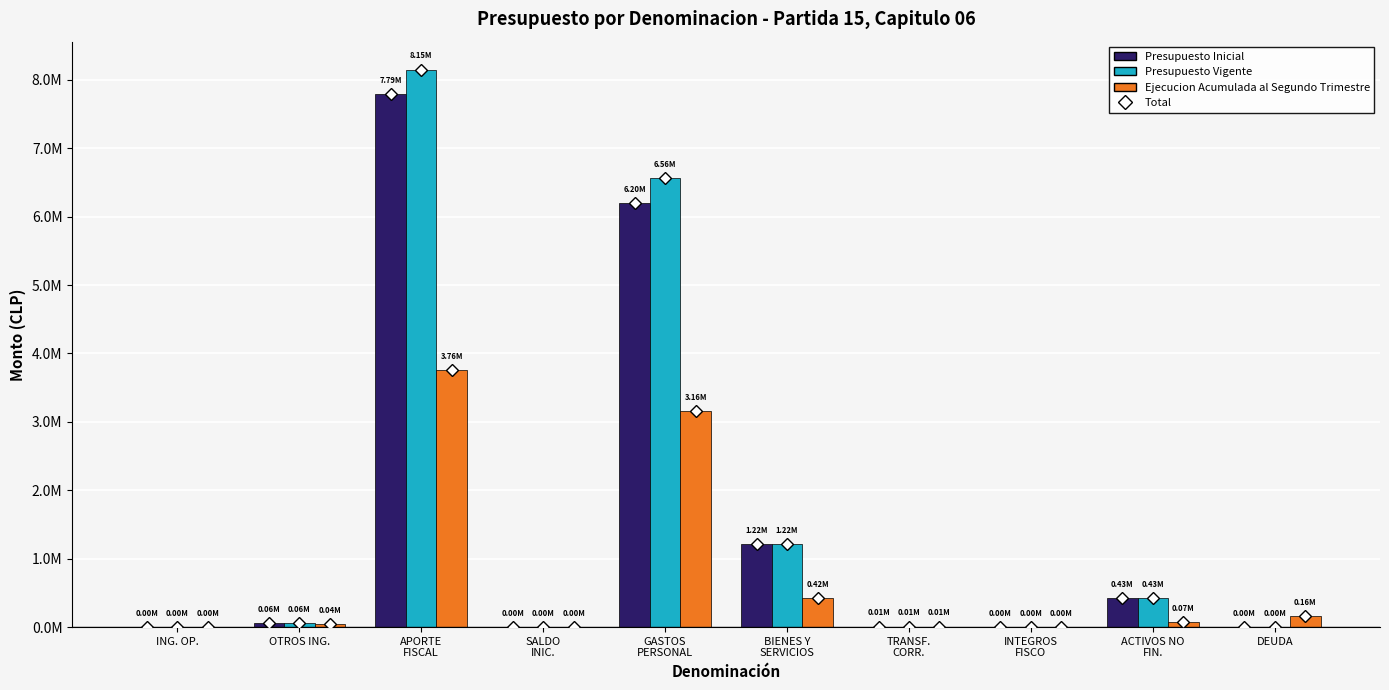

Are the bars grouped side by side (vs. stacked)?

Yes